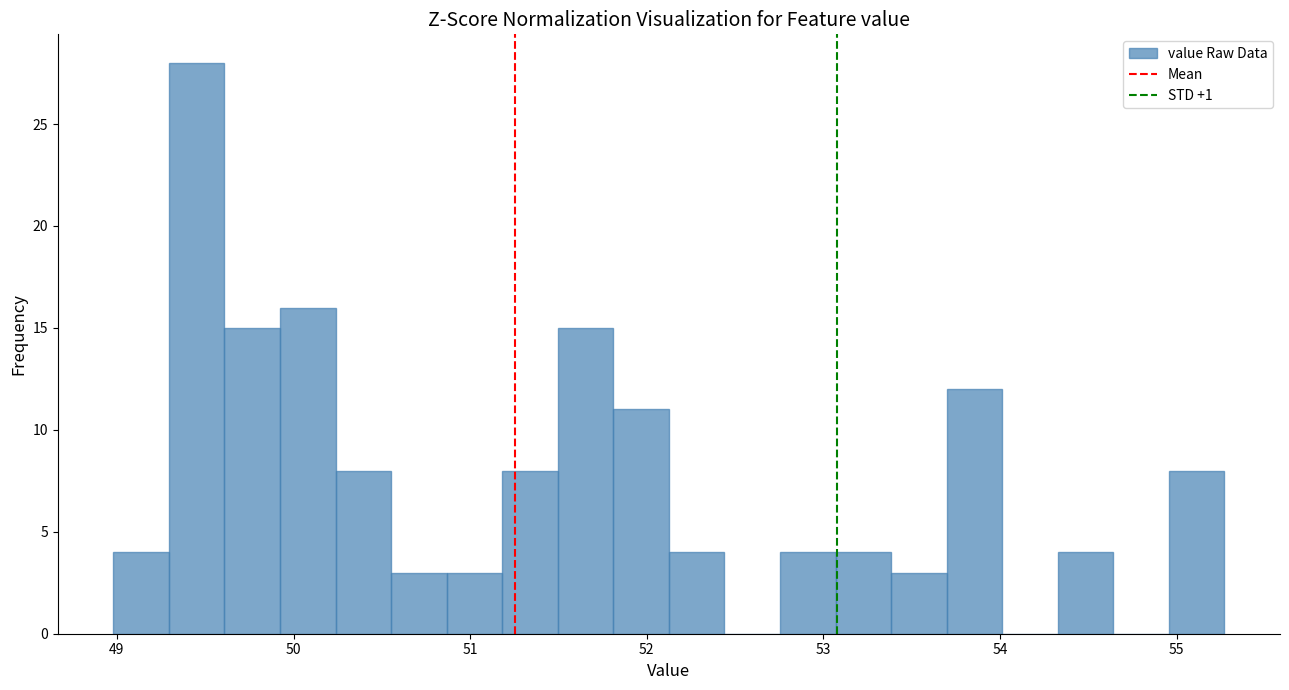

Around what value on the x-axis is the tallest bar? Give the approximate position of its centre, as read against the axis.

49.5